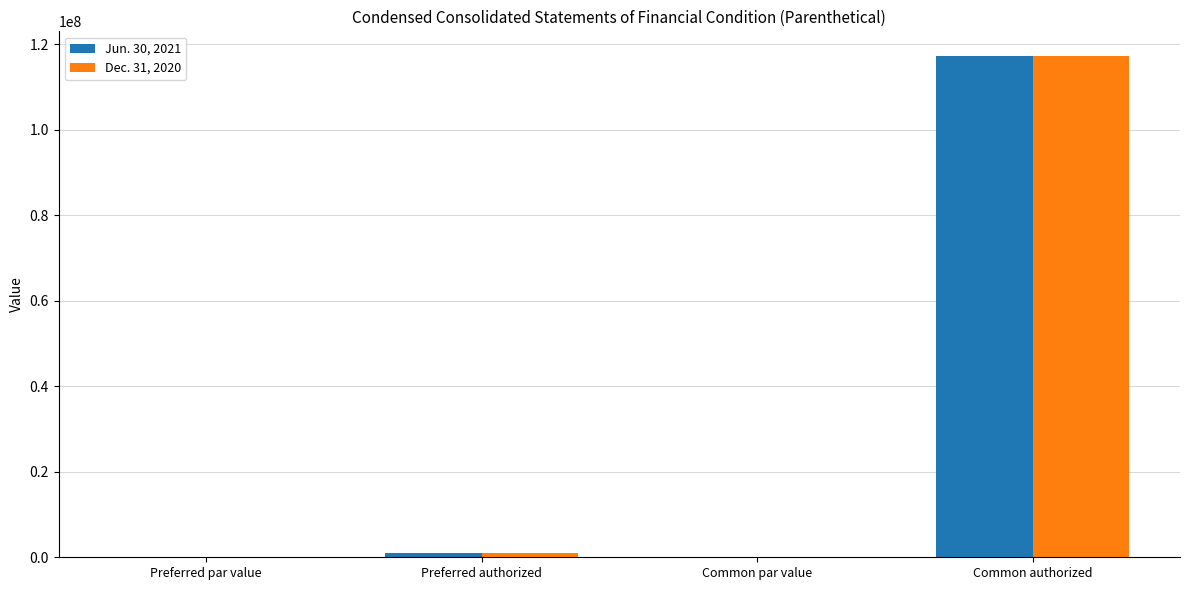

True or false: Jun. 30, 2021 has a value of 0.0 at Common par value.

True